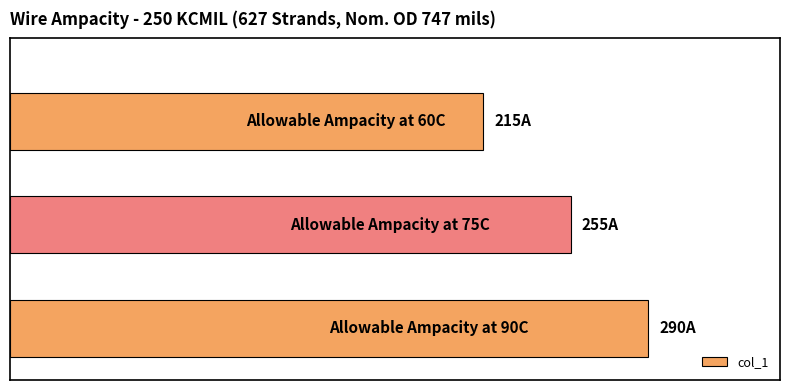

What is the difference between the second highest and minimum values?

40